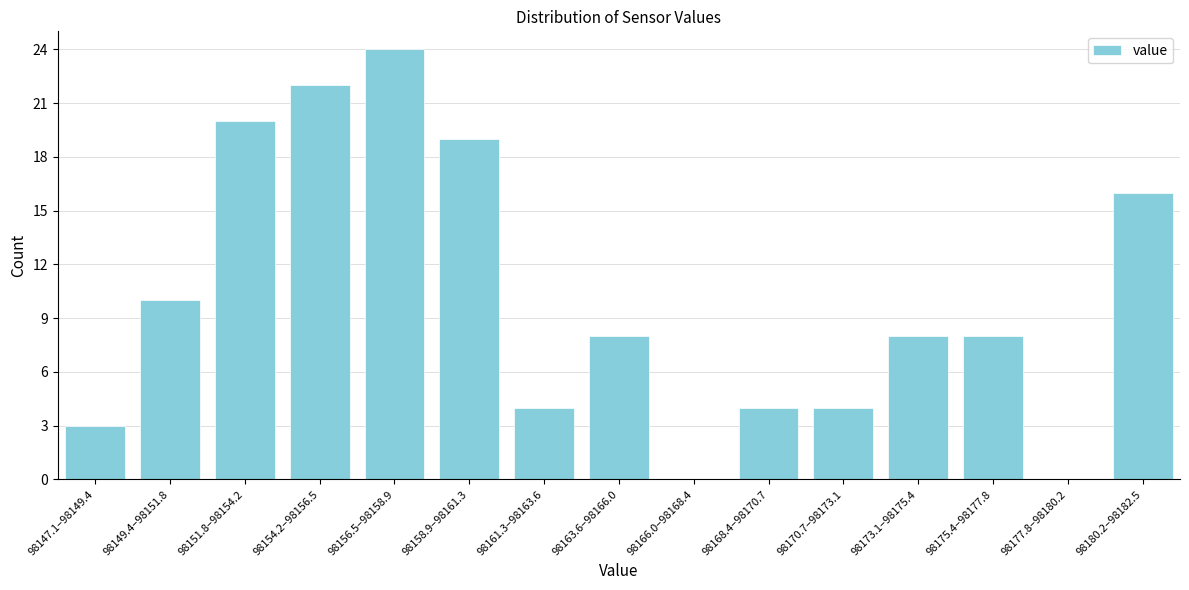

Reading left to right, list all the values displayed in this chart.

98147.1–98149.4=3	98149.4–98151.8=10	98151.8–98154.2=20	98154.2–98156.5=22	98156.5–98158.9=24	98158.9–98161.3=19	98161.3–98163.6=4	98163.6–98166.0=8	98166.0–98168.4=0	98168.4–98170.7=4	98170.7–98173.1=4	98173.1–98175.4=8	98175.4–98177.8=8	98177.8–98180.2=0	98180.2–98182.5=16